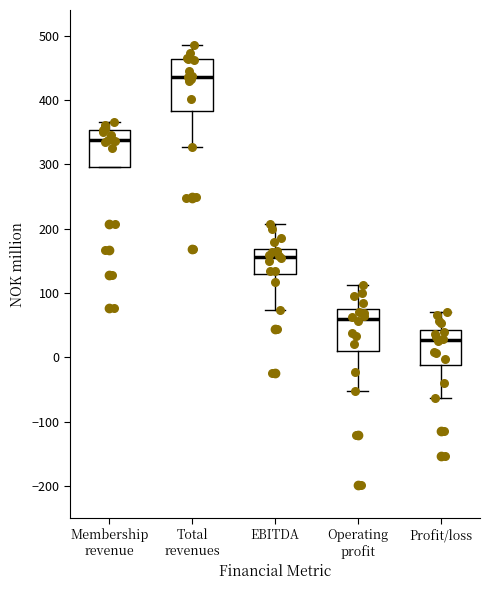

Which box has the highest median line?

Total revenues